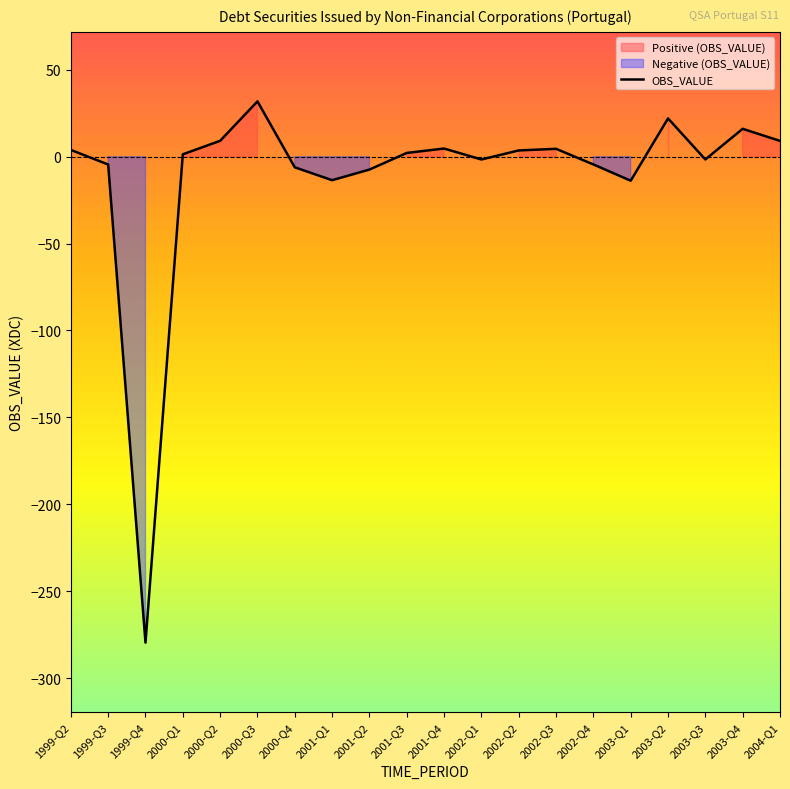

Is it true that the value at 1999-Q4 is -77.6?

False